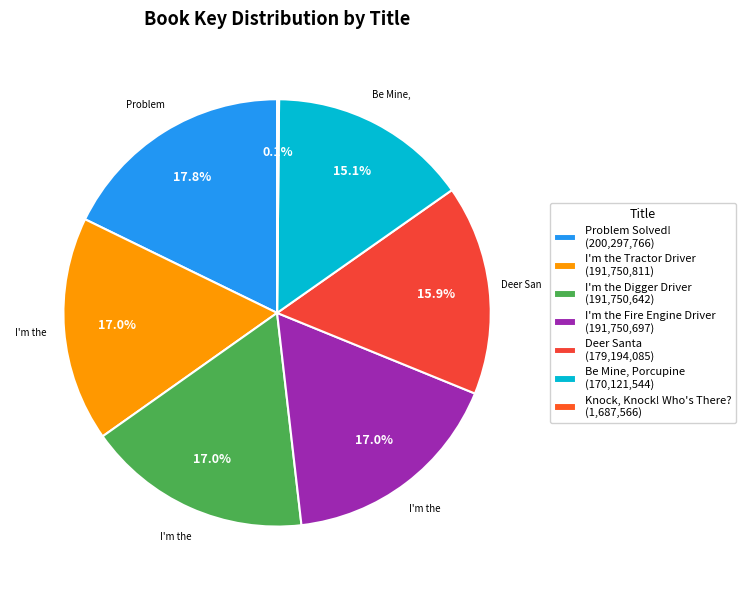

To the nearest percent, what is the difference between the Problem Solved! and I'm the Digger Driver slice percentages?

1%